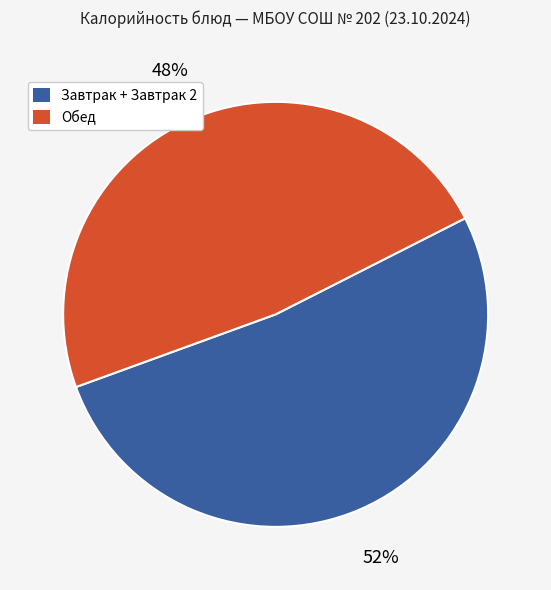

Is there a majority slice in this chart?

Yes